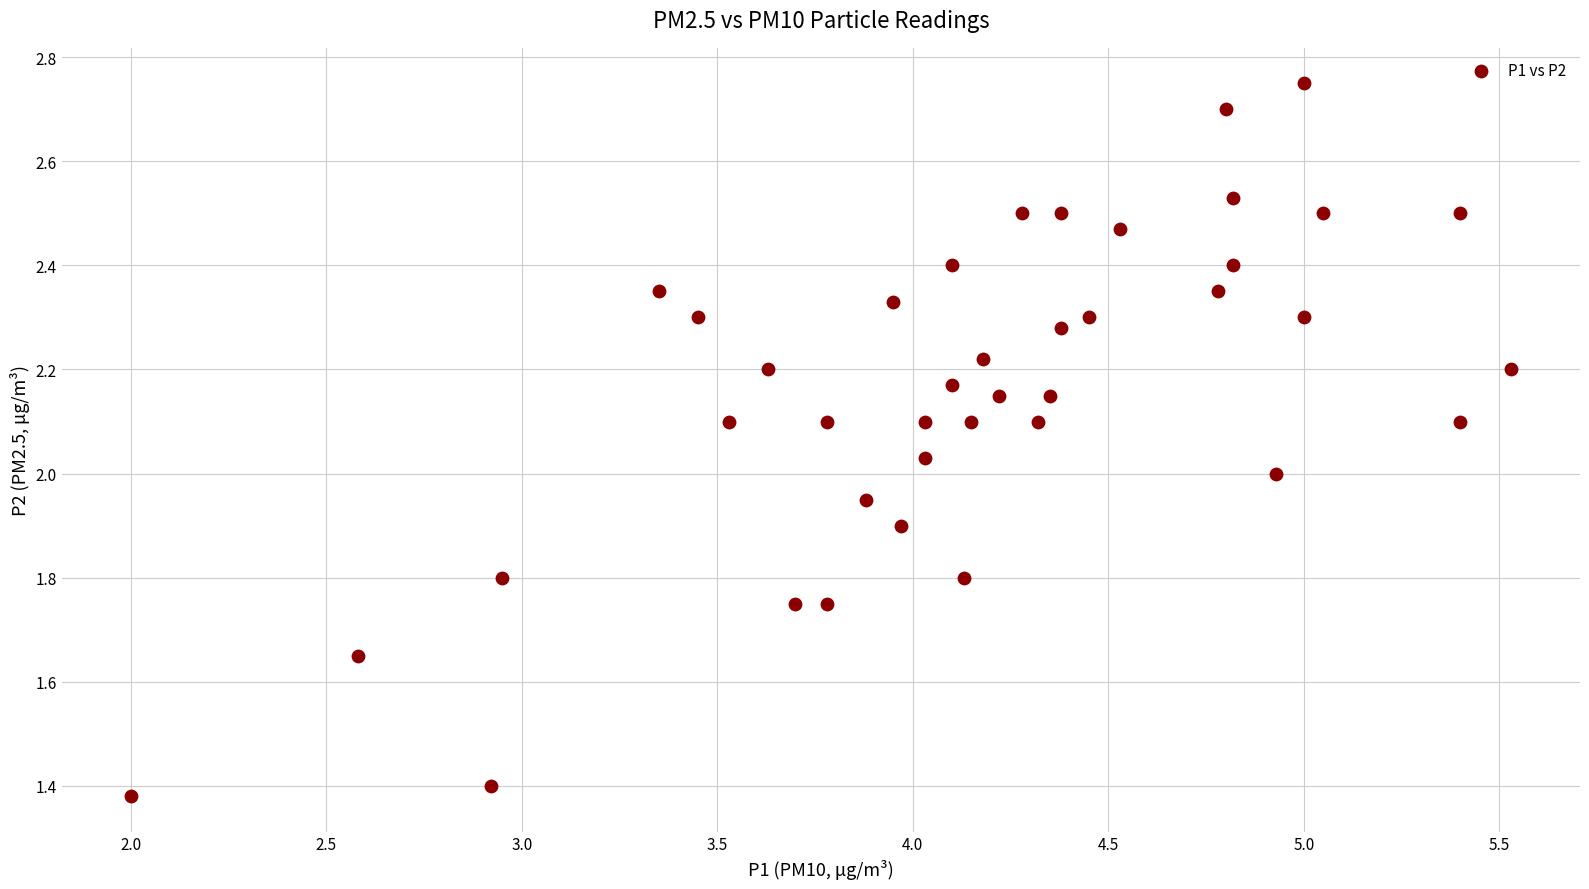

What is the range of X values (max minus min)?

3.5